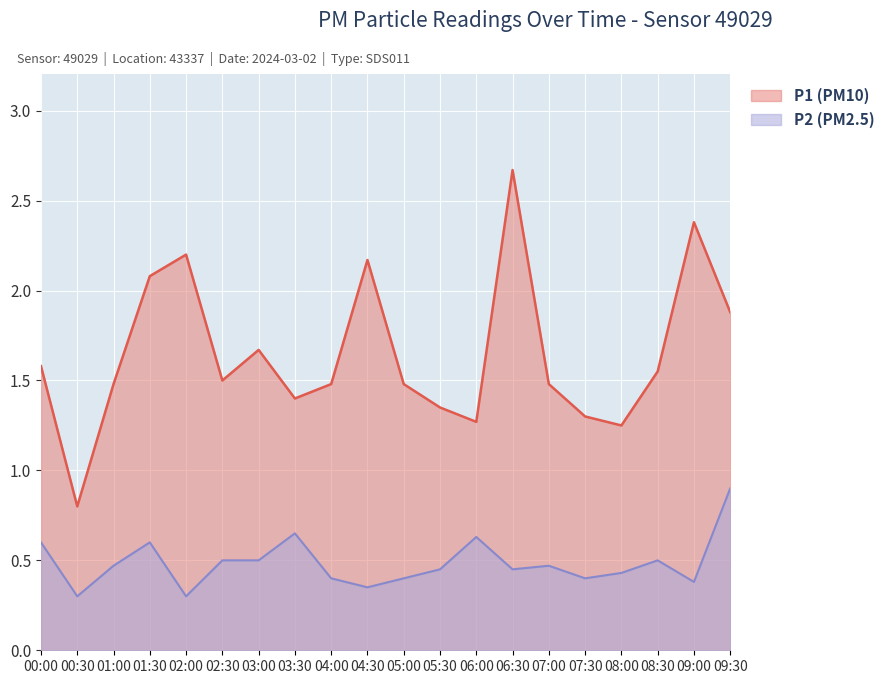

Is the value of P2 at 02:30 greater than the value of P1 at 03:30?

No